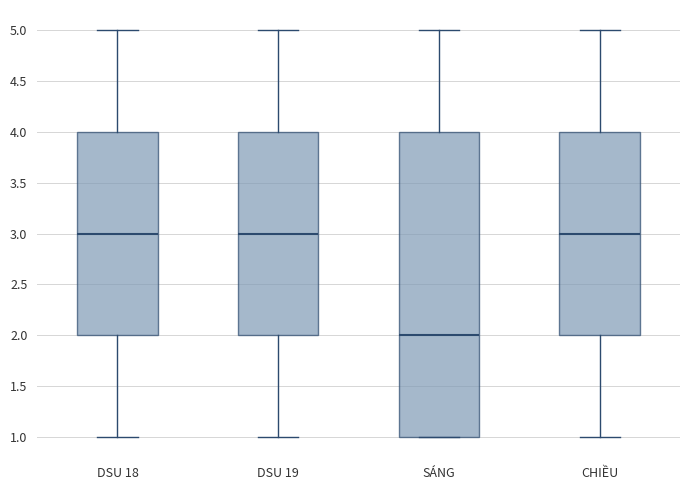

Reading left to right, read every box against the y-axis: the position of its median line, the range the box covers, and the ends of its whiskers. The values are not printed on the chart, so give them approximately, as read against the axis.

DSU 18: median 3, box 2 to 4, whiskers 1 to 5
DSU 19: median 3, box 2 to 4, whiskers 1 to 5
SÁNG: median 2, box 1 to 4, whiskers 1 to 5
CHIỀU: median 3, box 2 to 4, whiskers 1 to 5